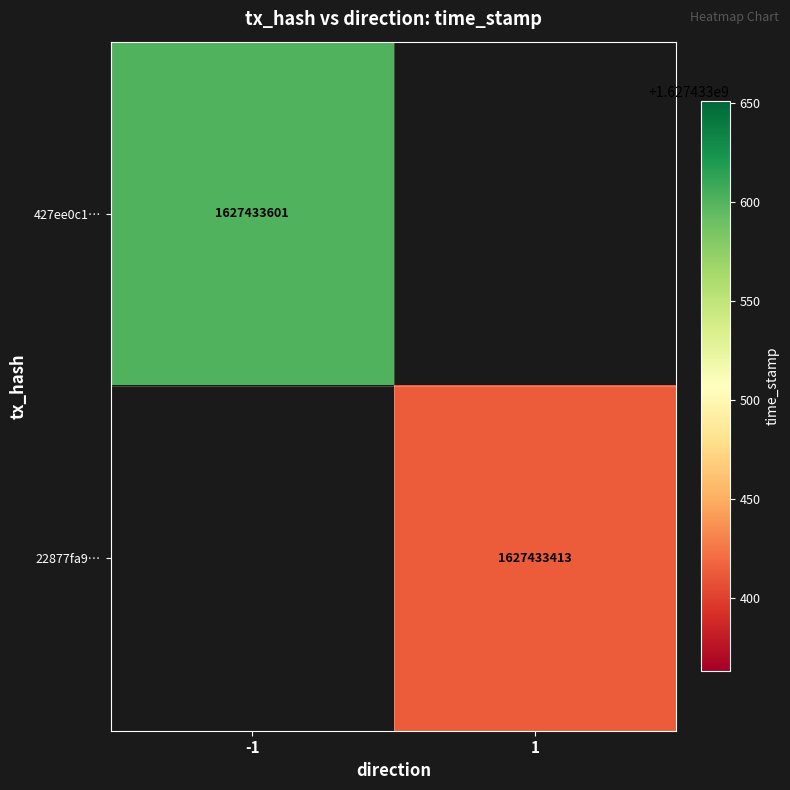

Reading left to right, transcribe all the data shown in this chart.

427ee0c12a258ea9bede022141c9b614ad34179: direction=-1	time_stamp=1627433601
22877fa9fc4b144a8599d5d8b5baa0c982a9b62: direction=1	time_stamp=1627433413